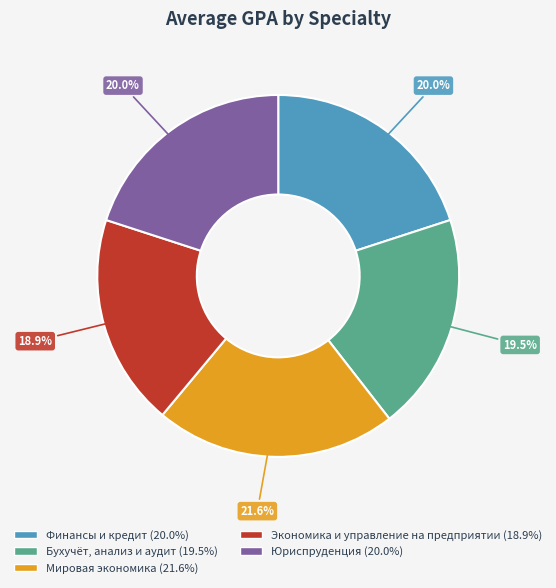

To the nearest percent, what is the average slice percentage?

20%